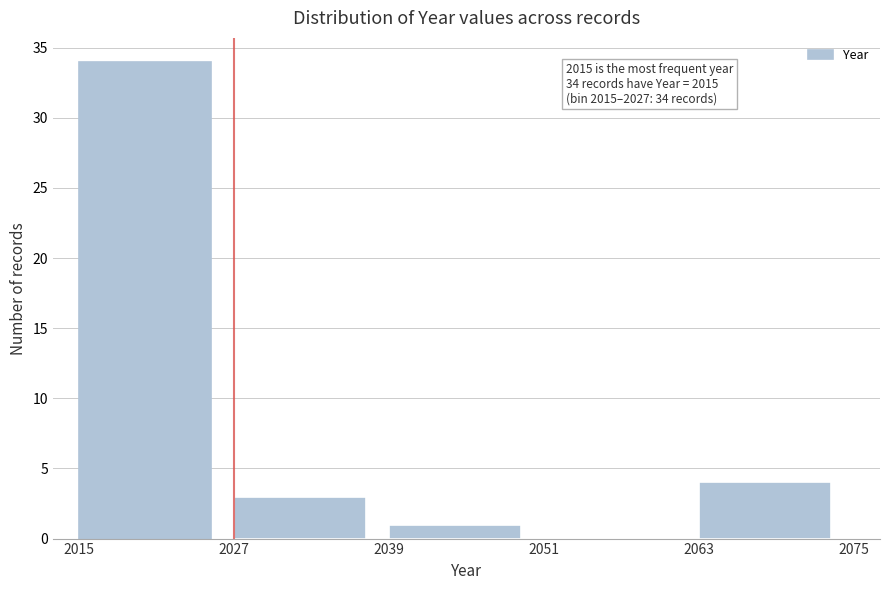

Over which range of the x-axis is the bar tallest?

2015 to 2027